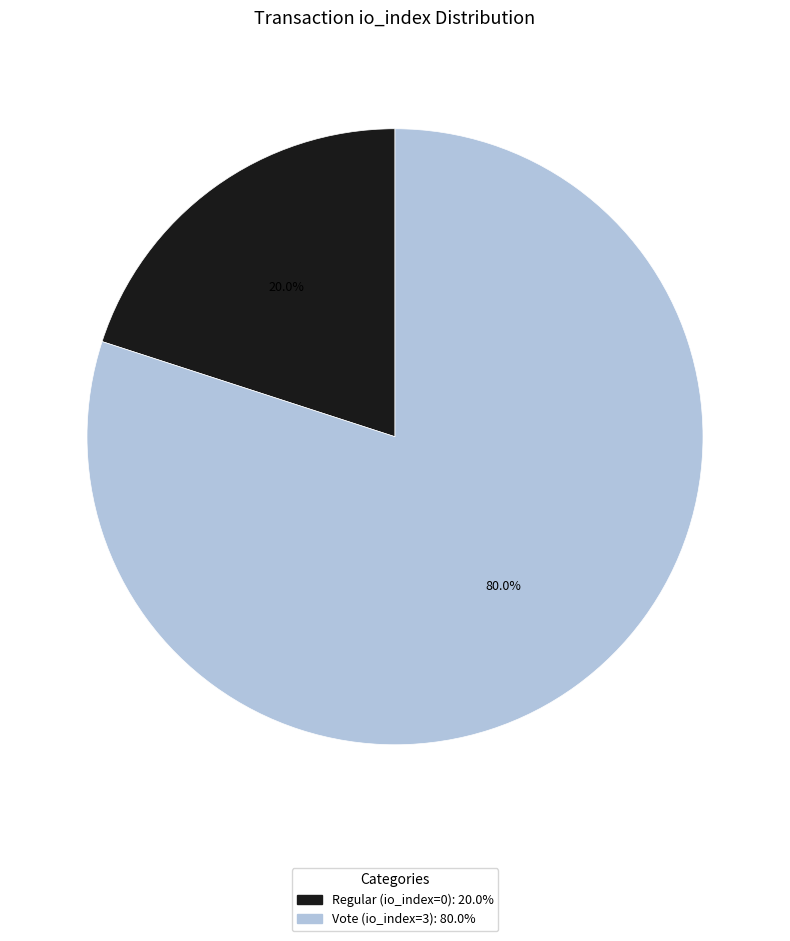

Approximately how many times larger is the value at Vote (io_index=3) compared to Regular (io_index=0)?

4.0